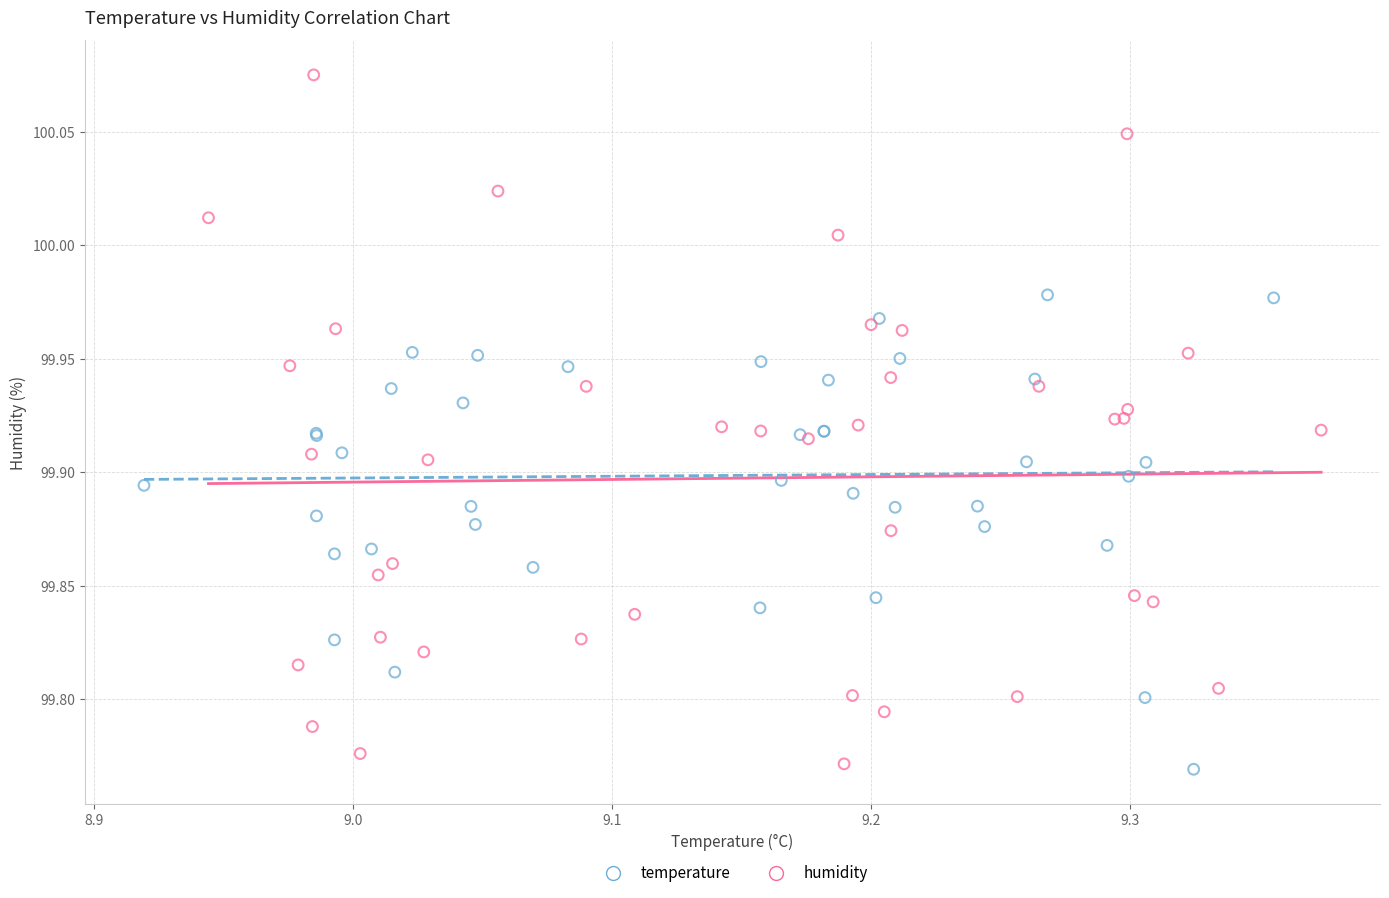

Which series has the widest spread of Y values?

humidity